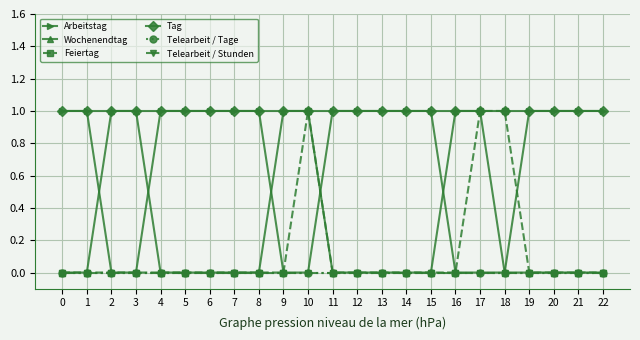

Is this an area chart (filled region under the line)?

No